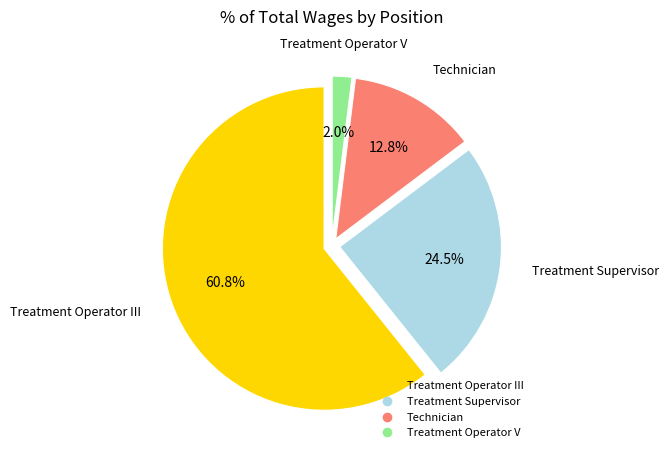

What percentage is the Treatment Operator V slice, to the nearest percent?

2%